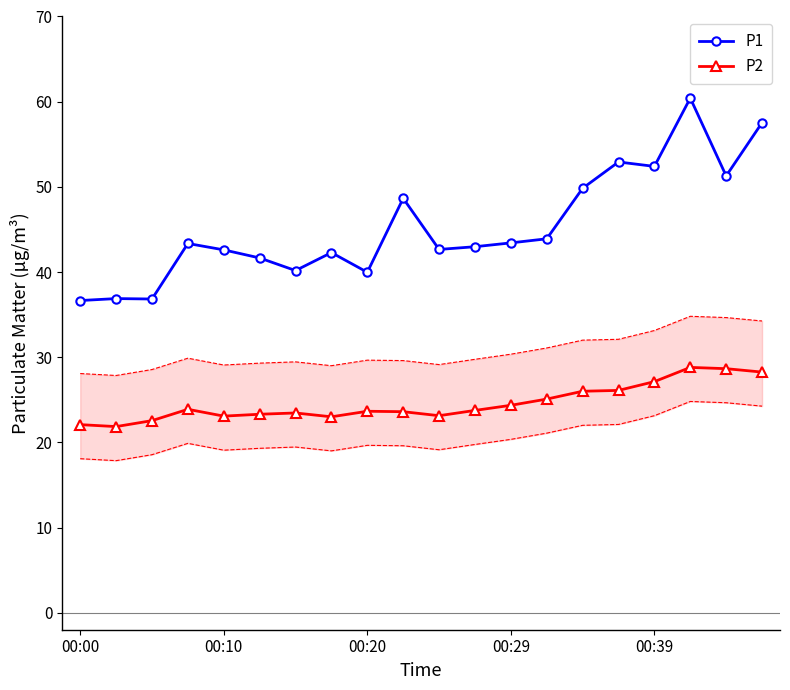

True or false: P1 and P2 cross at least once.

False